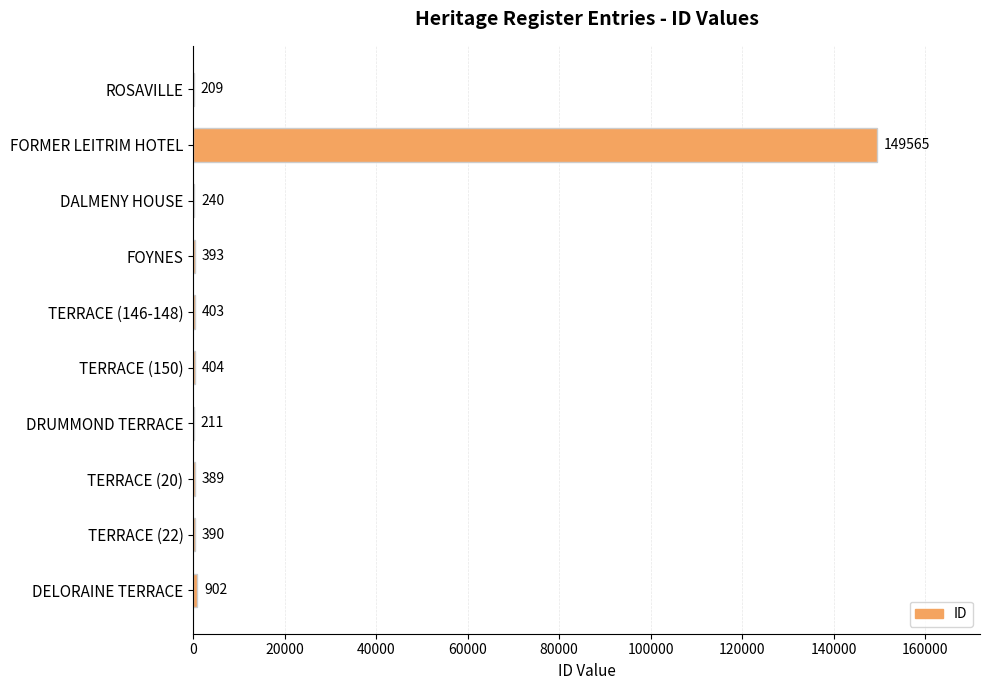

Reading top to bottom, what are all the values shown in this chart?

ROSAVILLE=209	FORMER LEITRIM HOTEL=149565	DALMENY HOUSE=240	FOYNES=393	TERRACE (146-148)=403	TERRACE (150)=404	DRUMMOND TERRACE=211	TERRACE (20)=389	TERRACE (22)=390	DELORAINE TERRACE=902